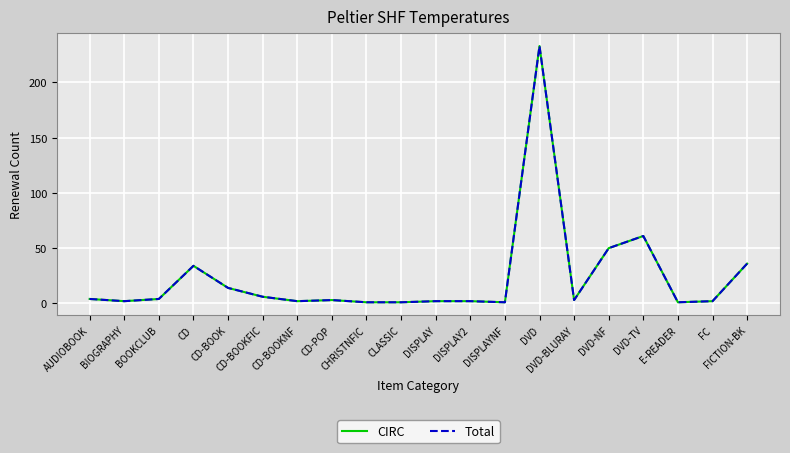

True or false: CIRC and Total intersect in this chart.

False